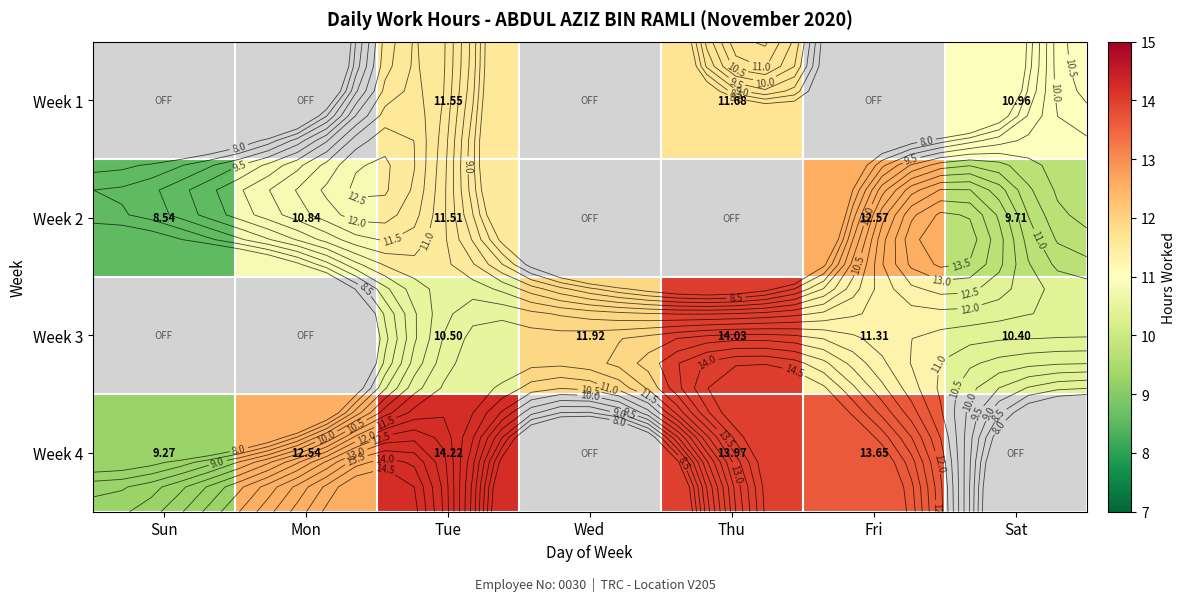

What is the smallest value displayed?

8.5